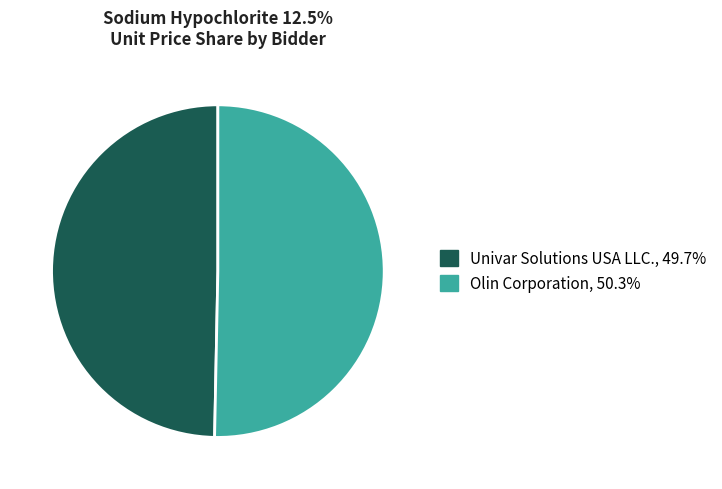

Is there a majority slice in this chart?

Yes